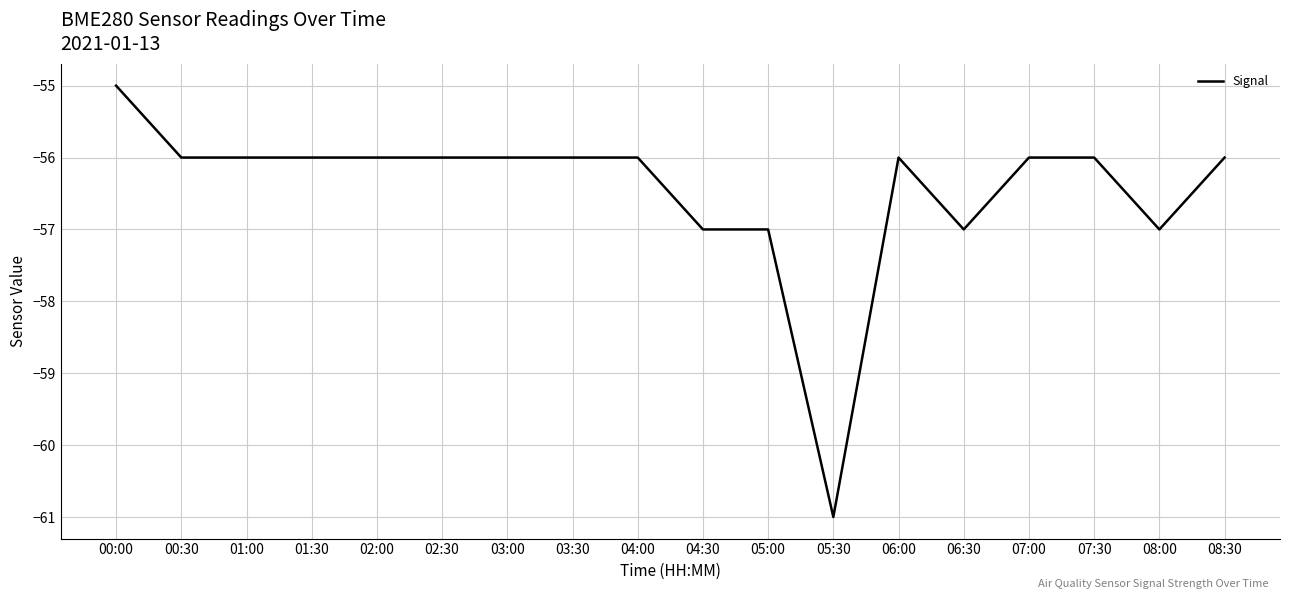

Does the chart have visible grid lines?

Yes